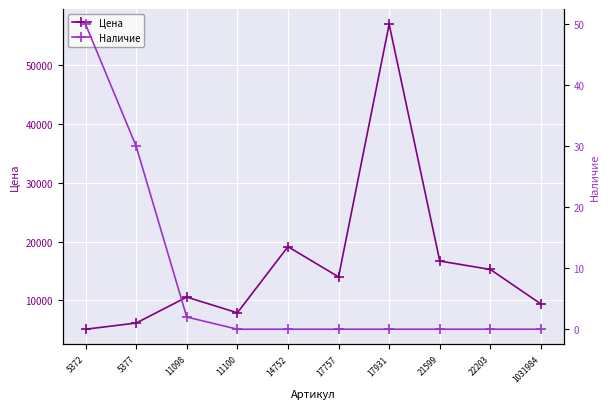

Reading right to left, what are all the values shown in this chart?

Цена: 1031984=9397	22203=15260	21599=16691	17931=56872	17757=14000	14752=19126	11100=7906	11098=10572	5377=6165	5372=5118
Наличие: 1031984=0	22203=0	21599=0	17931=0	17757=0	14752=0	11100=0	11098=2	5377=30	5372=50